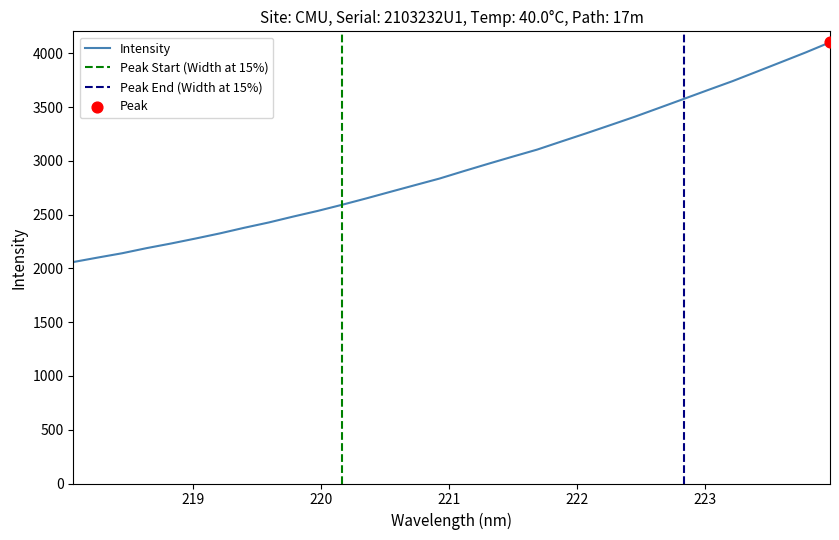

What is the highest value of the Intensity series?

4102.2